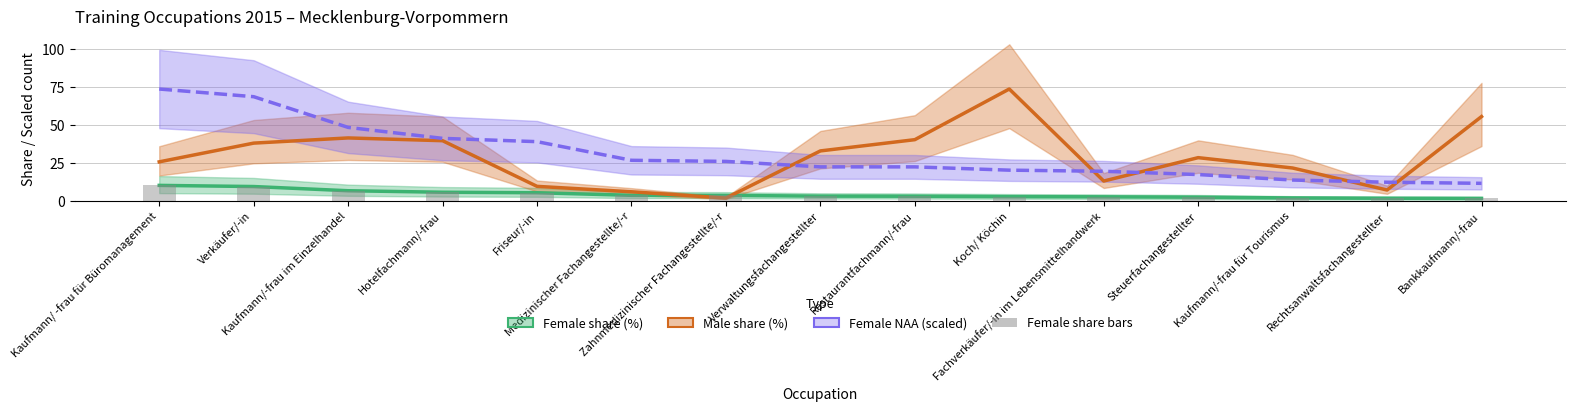

The Female share bars series shows 3.6 at Medizinischer Fachangestellte/-r. True or false?

True